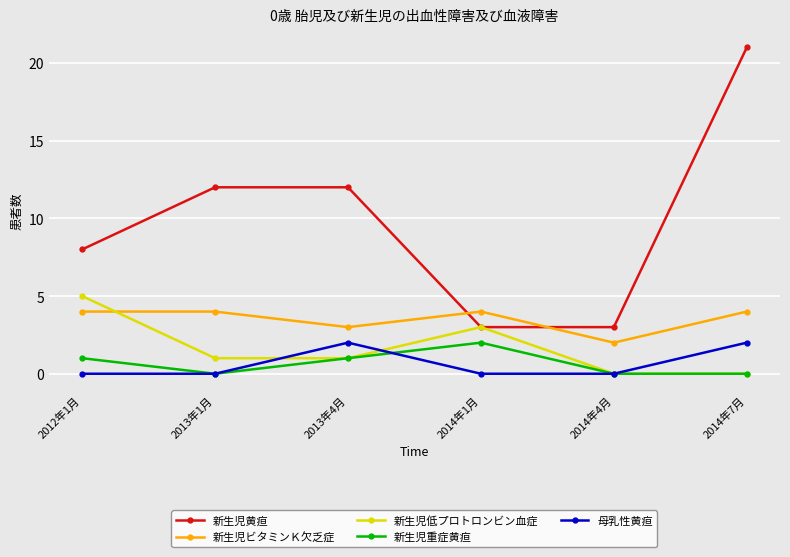

How many interior local valleys does the 新生児ビタミンＫ欠乏症 series have?

2